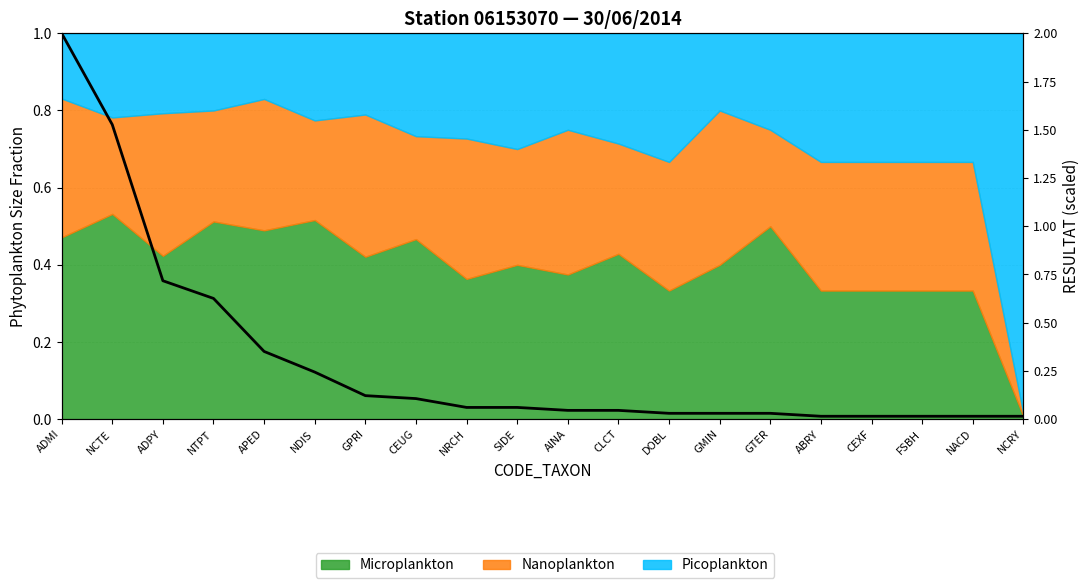

What is the sum of the values at AINA and CLCT?

0.1